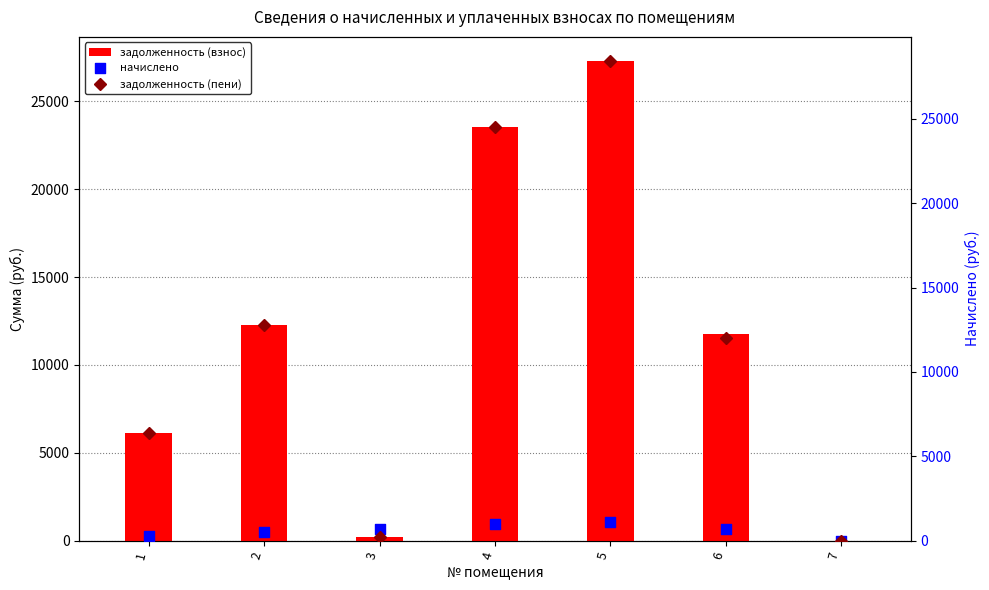

Which series contains the lowest Y value?

задолженность (взнос)